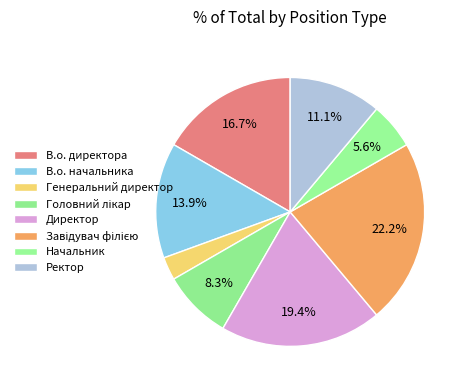

What is the total percentage of Ректор and Начальник?

16.7%